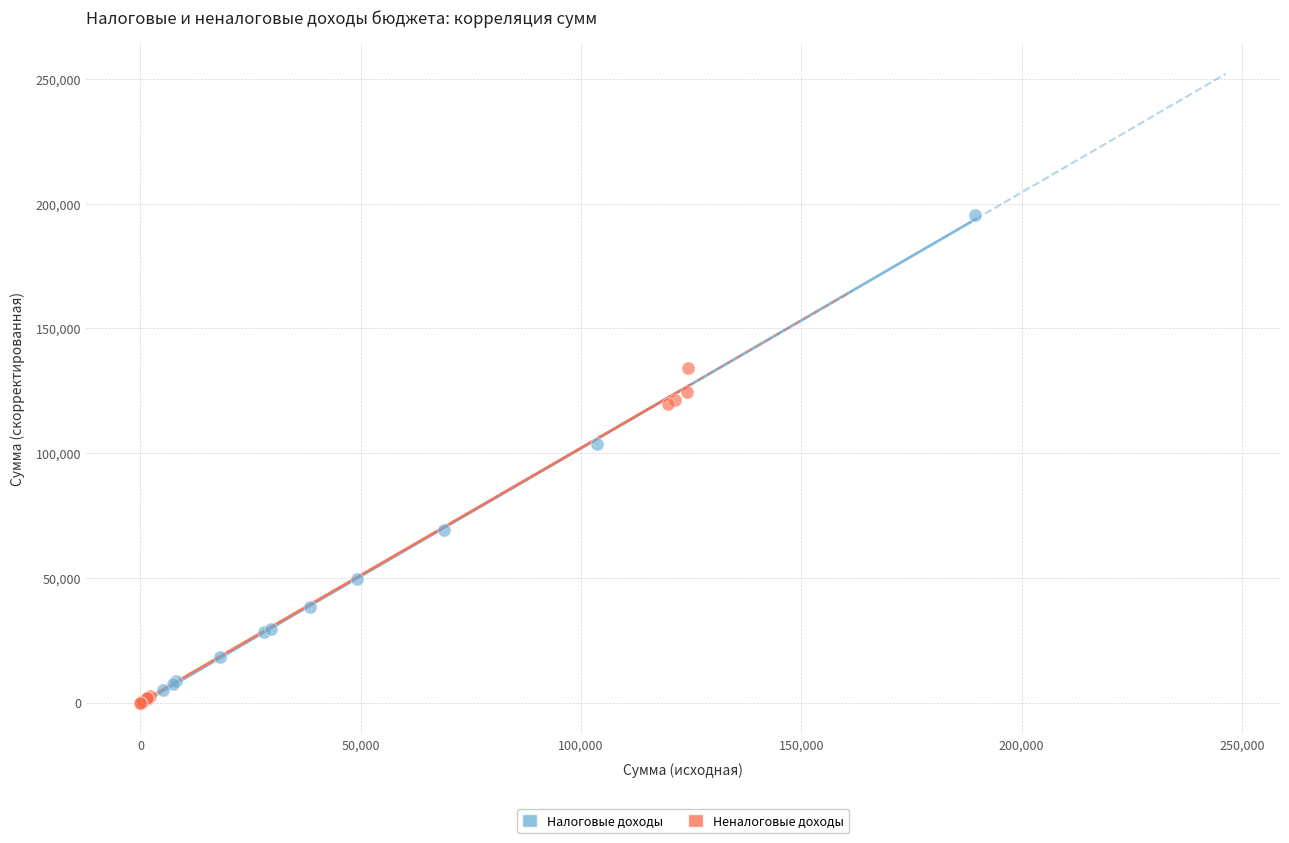

Which series contains the highest Y value?

Налоговые доходы